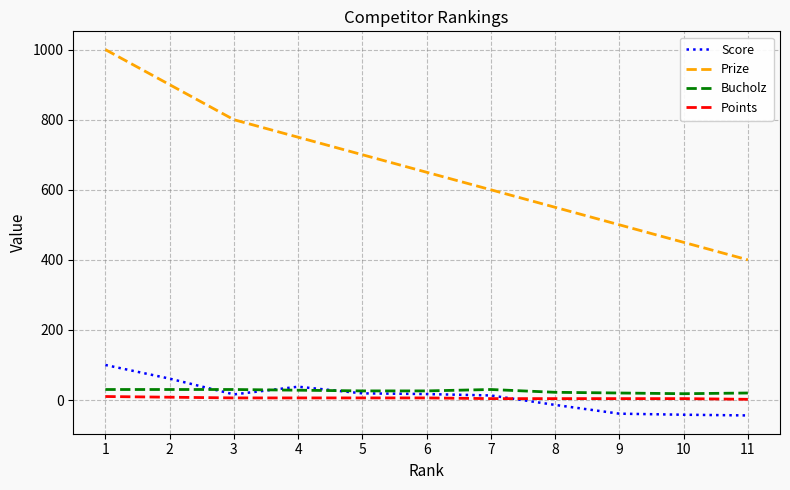

True or false: Bucholz and Prize intersect in this chart.

False